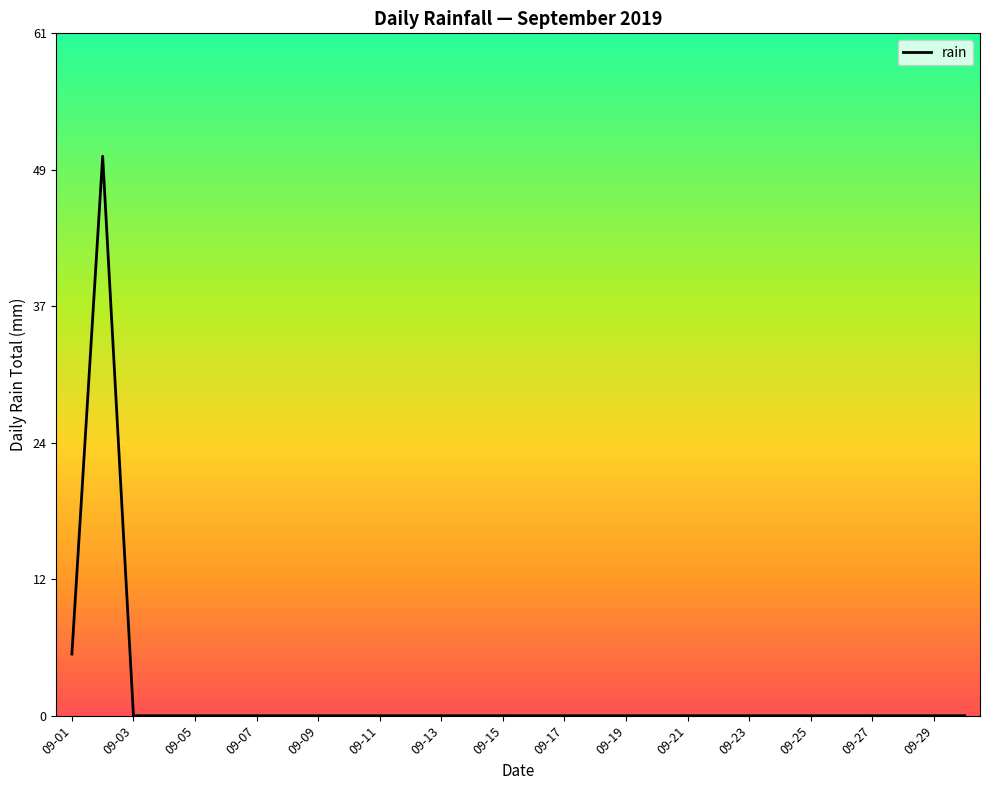

Does the chart display data point markers on the line(s)?

No